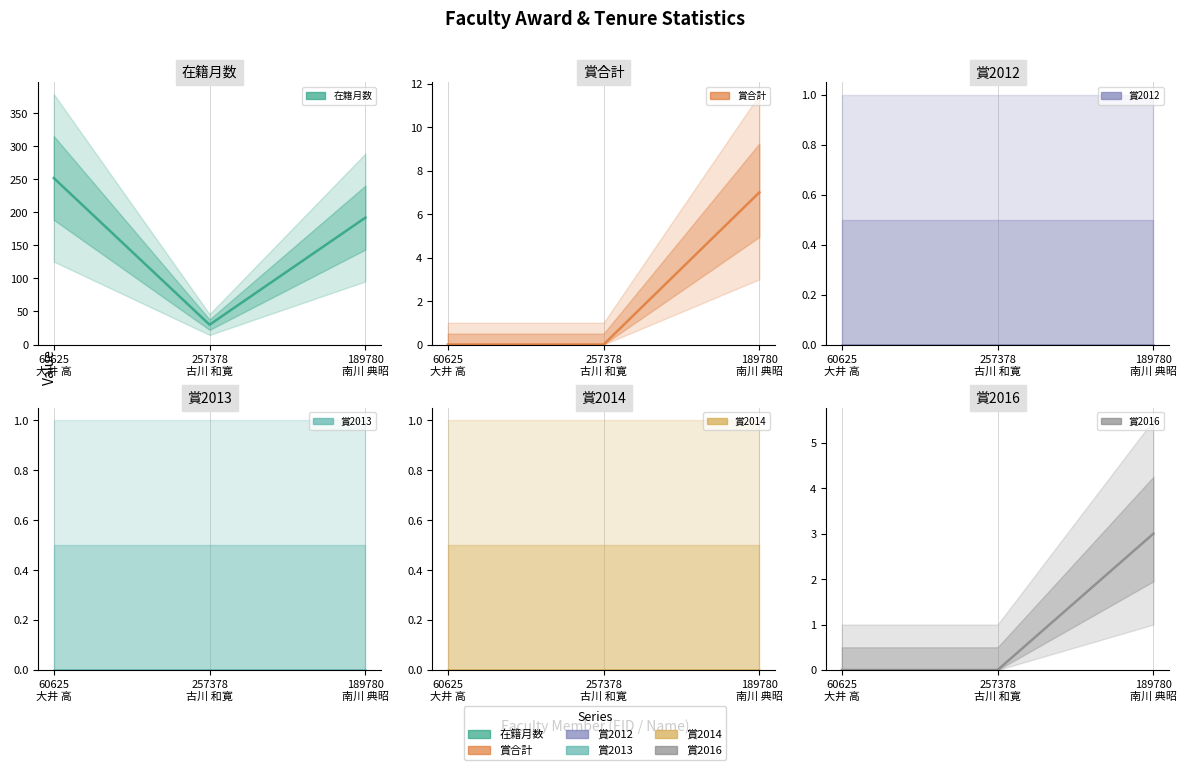

What is the difference between the maximum and minimum values in the 在籍月数 series?

222